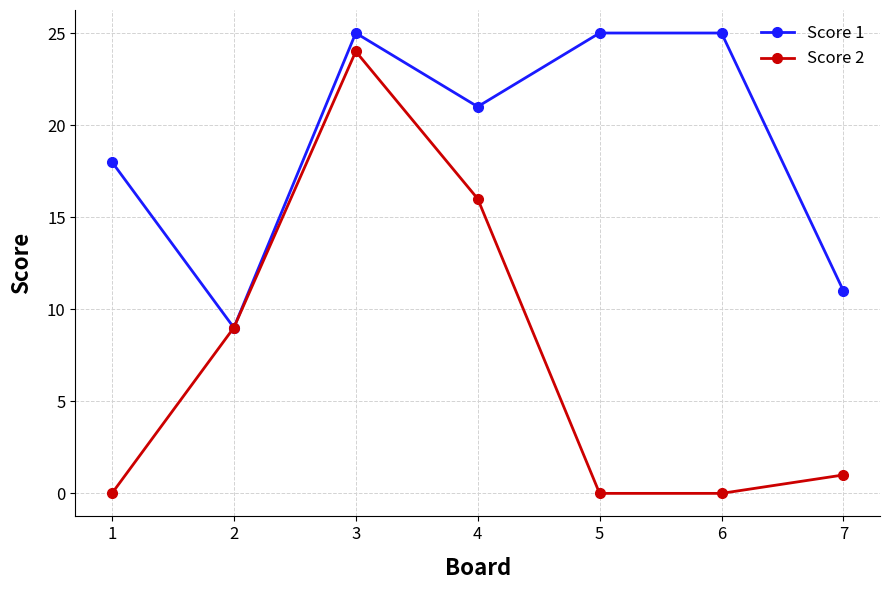

How many data points does each series have?

7